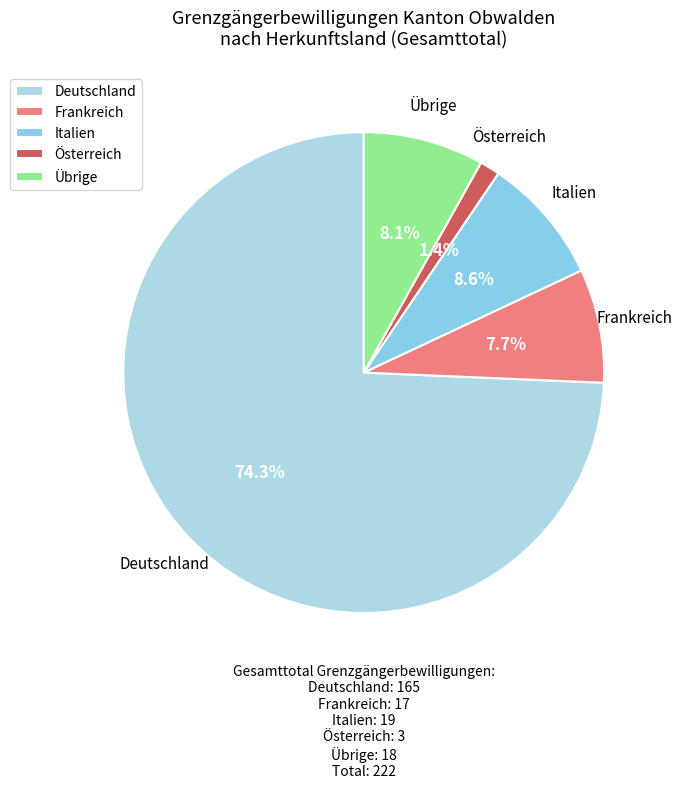

Count the number of slices in the pie.

5